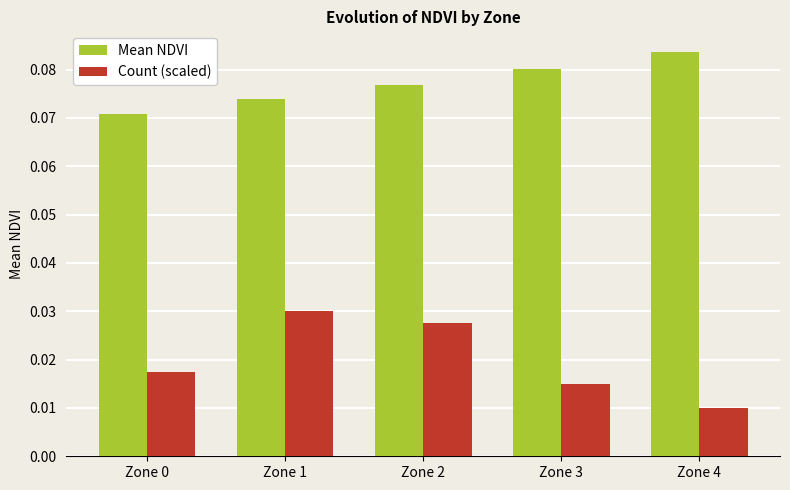

How many groups of bars are there?

5